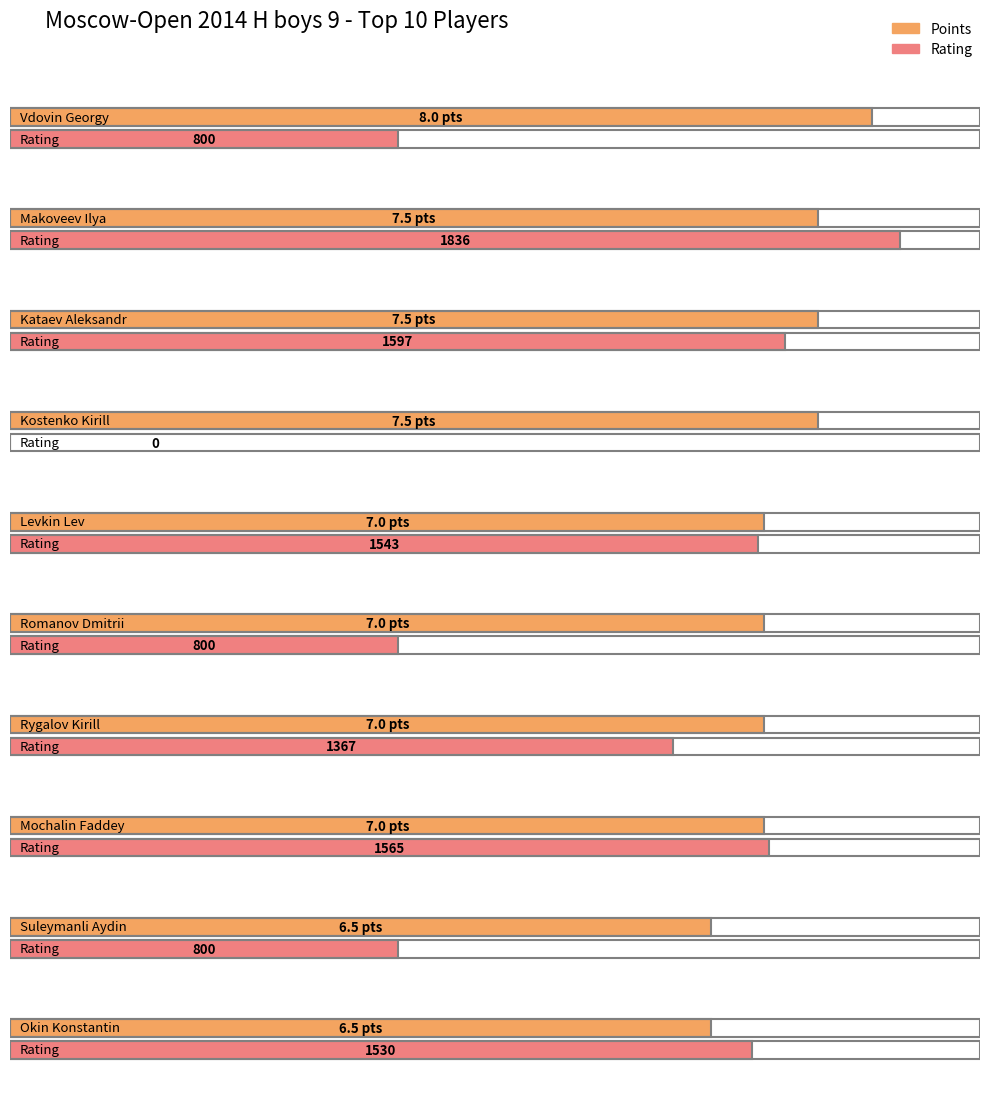

Reading left to right, transcribe all the data shown in this chart.

Points: 8.0	7.5	7.5	7.5	7.0	7.0	7.0	7.0	6.5	6.5
Rating: 800.0	1836.0	1597.0	0.0	1543.0	800.0	1367.0	1565.0	800.0	1530.0